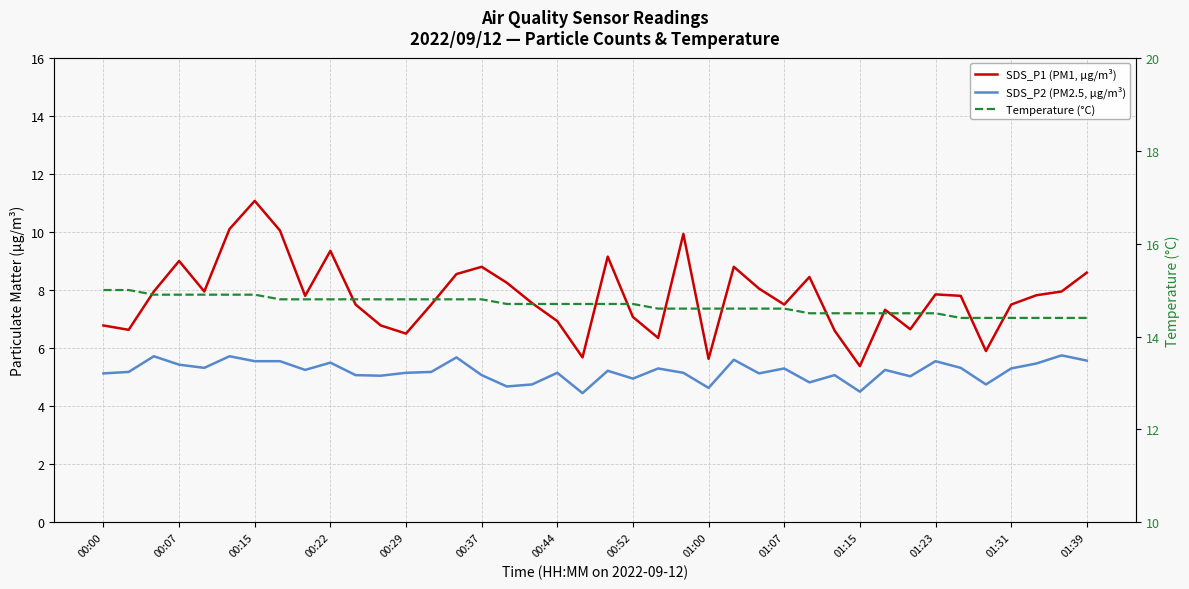

Is it true that SDS_P2 (PM2.5, µg/m³) equals 5.2 at 31?

True